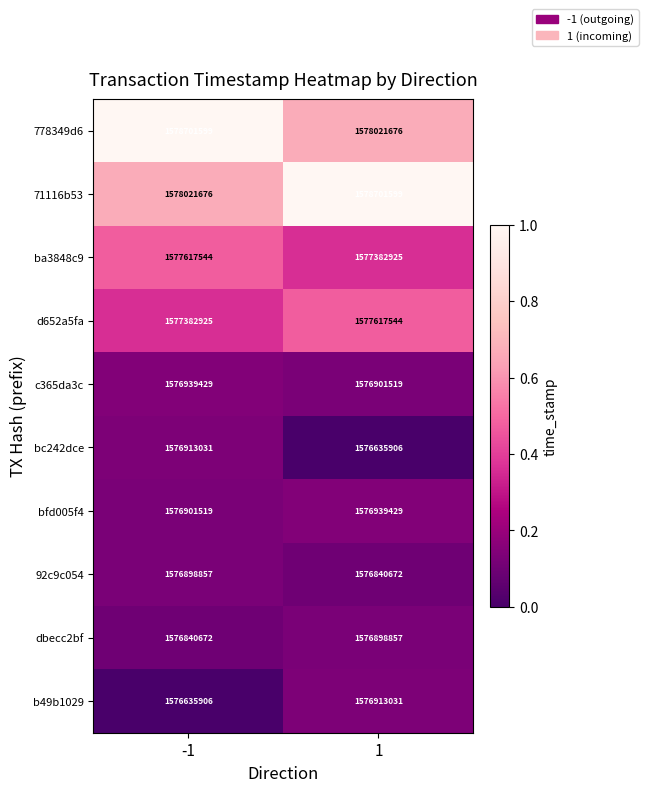

What is the sum of all 92c9c054 values?

3153739529